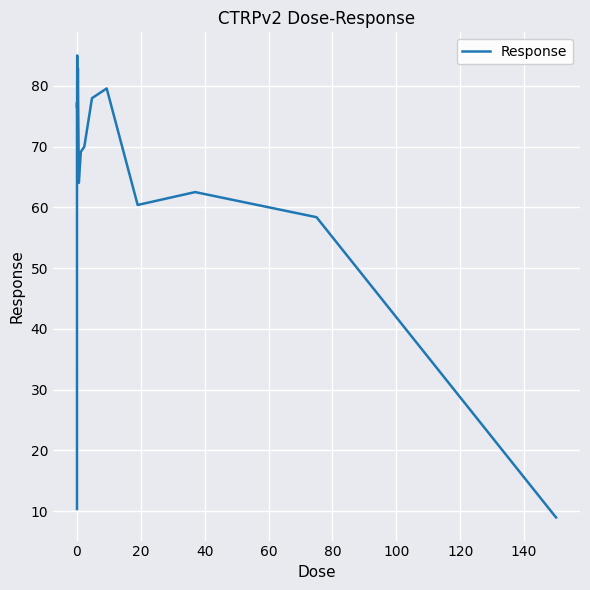

What is the sum of all values?

1031.6